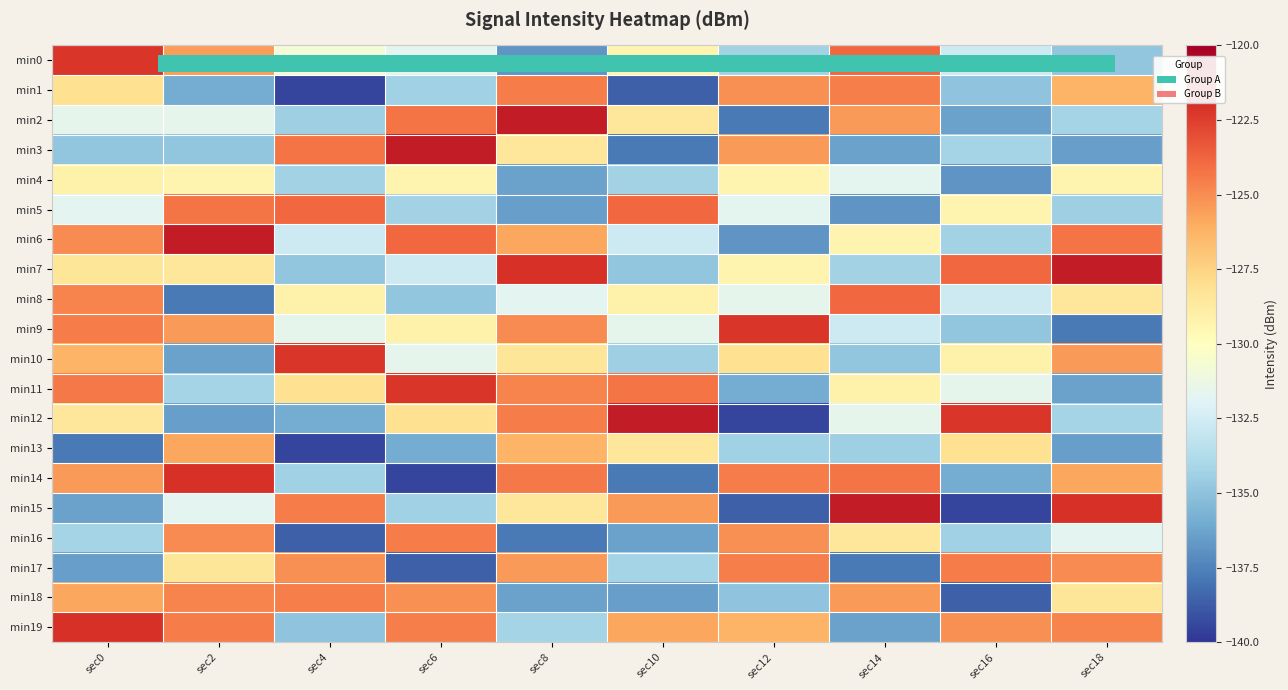

At which category is the sum across all series the highest?

sec0